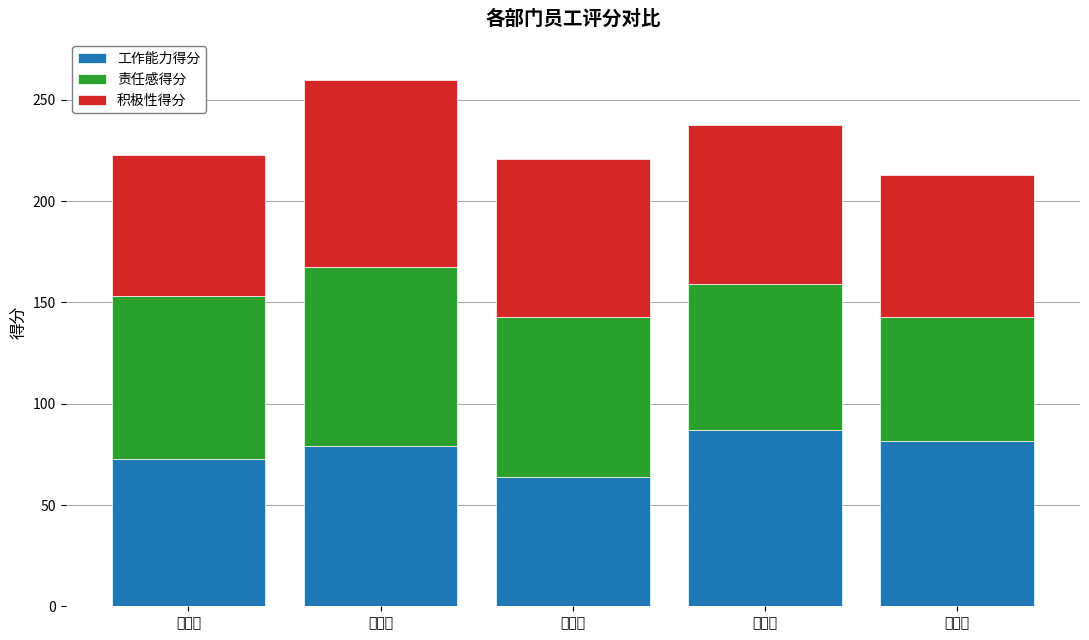

At which category is the sum across all series the highest?

财务部